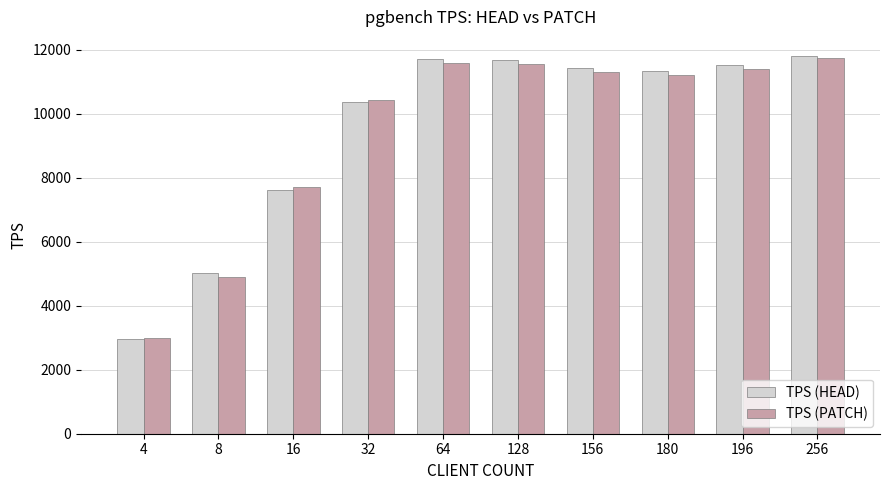

What is the maximum value for TPS (PATCH)?

11755